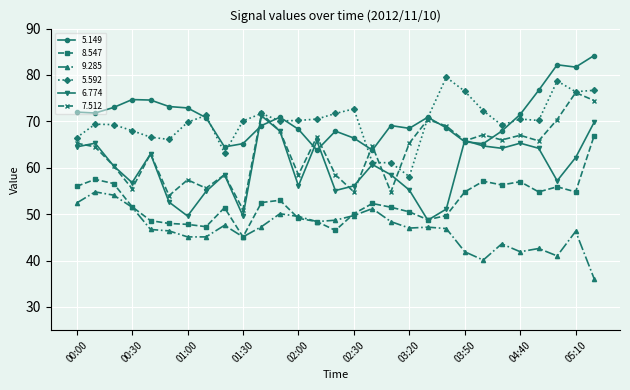

True or false: 7.512 has more than 1 points higher than both neighbors.

True